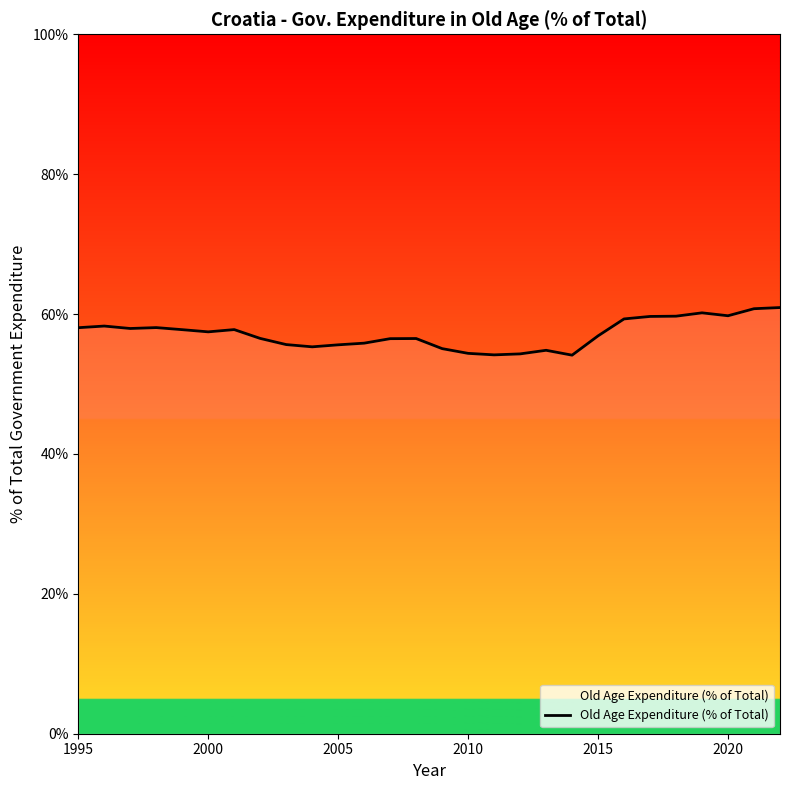

What is the difference between the maximum and minimum values?

6.8